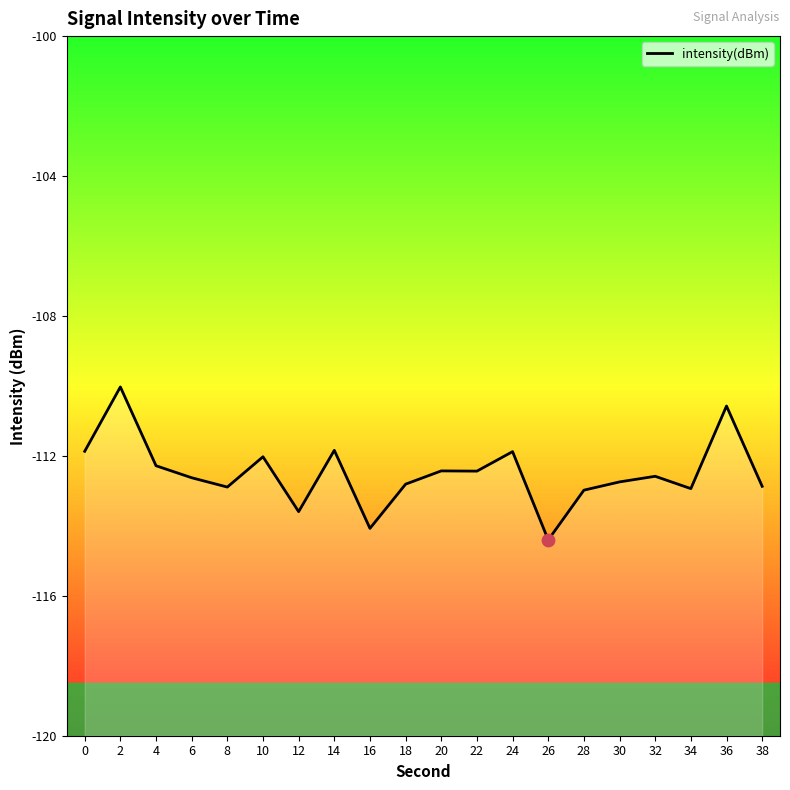

Between 16 and 12, which is larger?

12